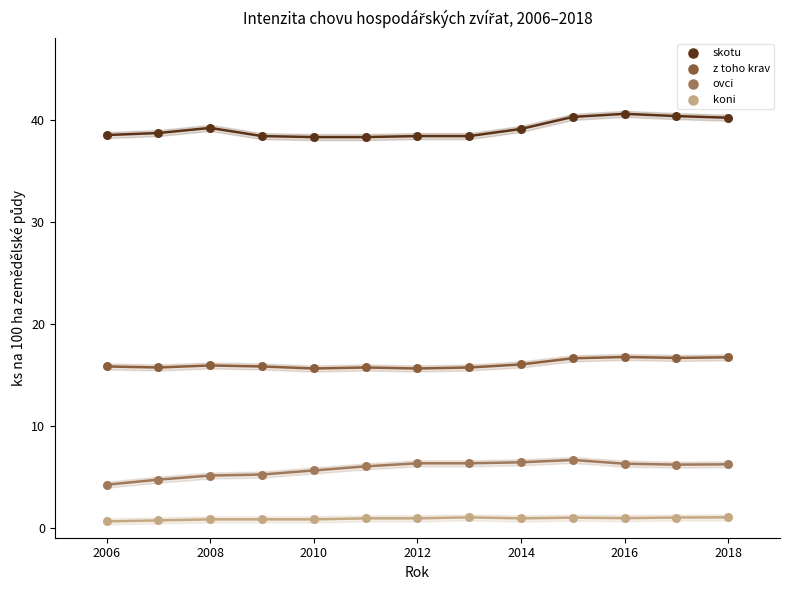

Which series contains the lowest Y value?

koni